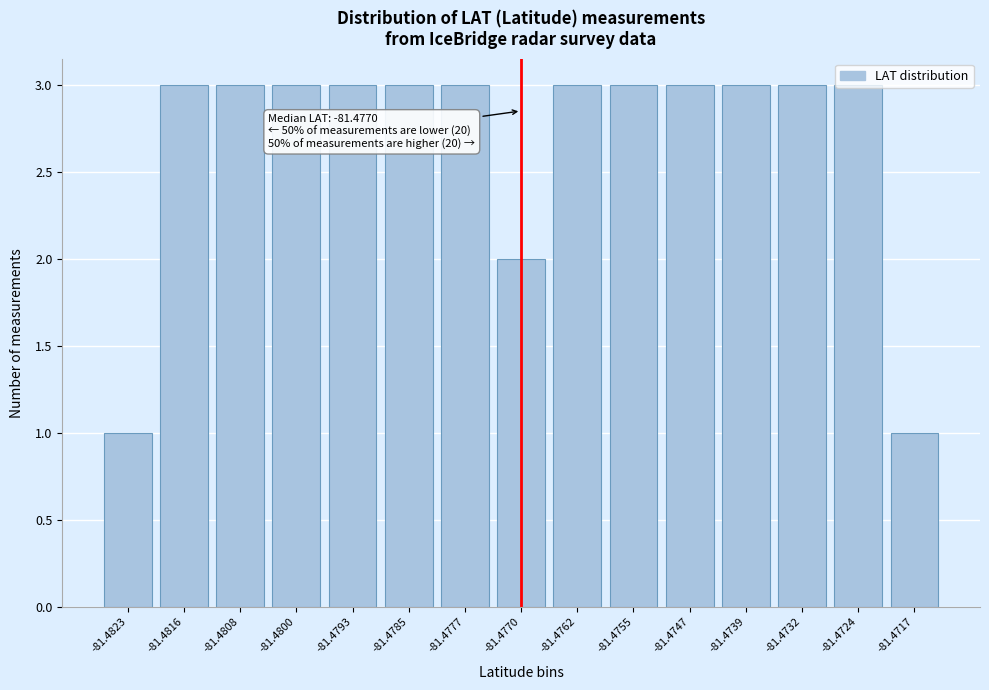

True or false: the data shows 5 at -81.4816.

False